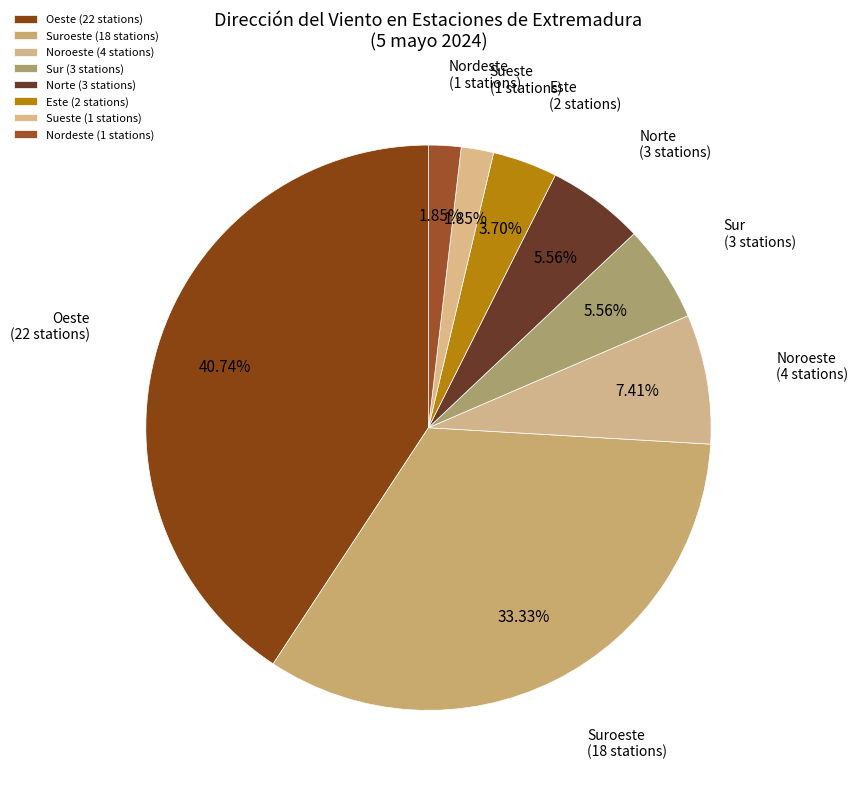

Combined, do Sur (3 stations) and Este (2 stations) account for over 50%?

No